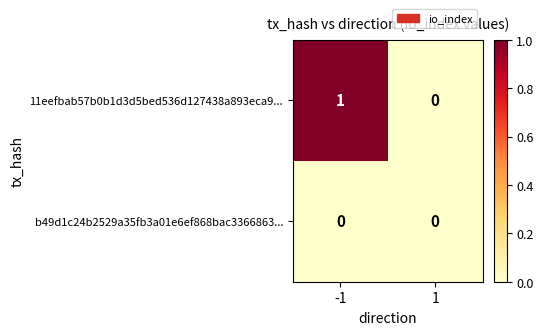

The value of b49d1c24b2529a35fb3a01e6ef868bac3366863... at 1 is 0. True or false?

True